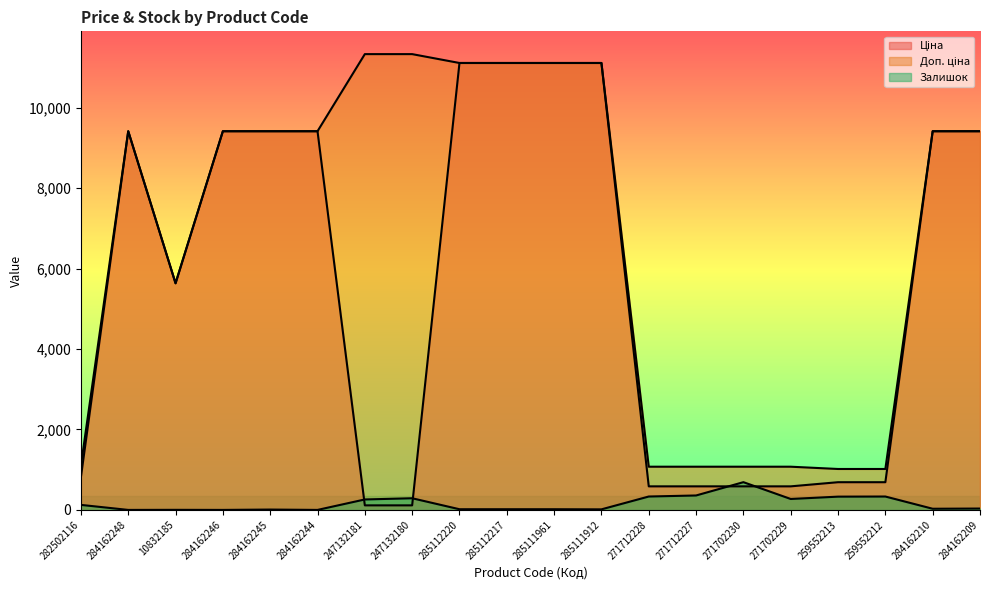

At which category does Залишок reach its first local peak?

10832185